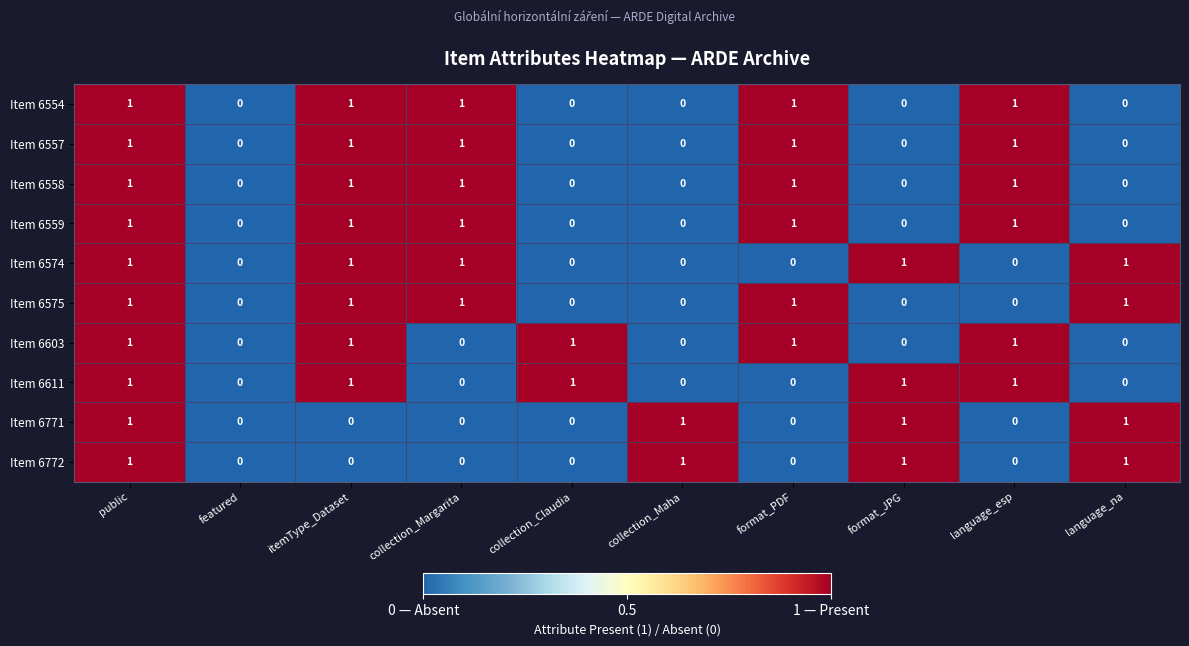

How many series are shown in this chart?

10